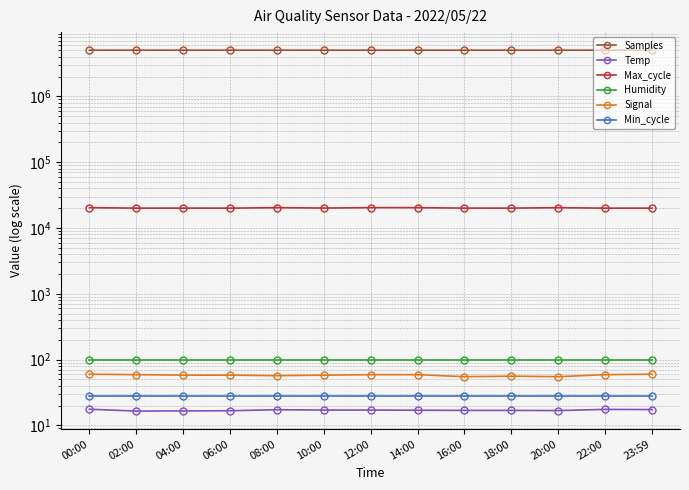

Rank the series by their maximum value, from highest to lowest.

Samples, Max_cycle, Humidity, Signal, Min_cycle, Temp